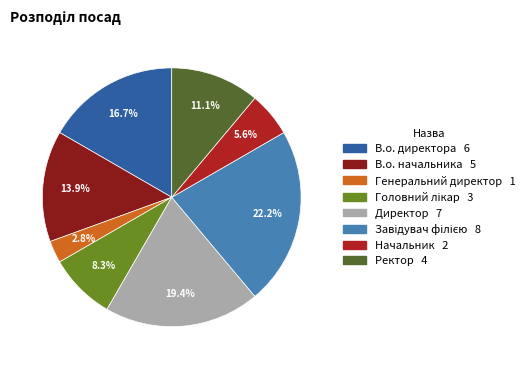

What portion of the pie excludes В.о. директора?

83.3%